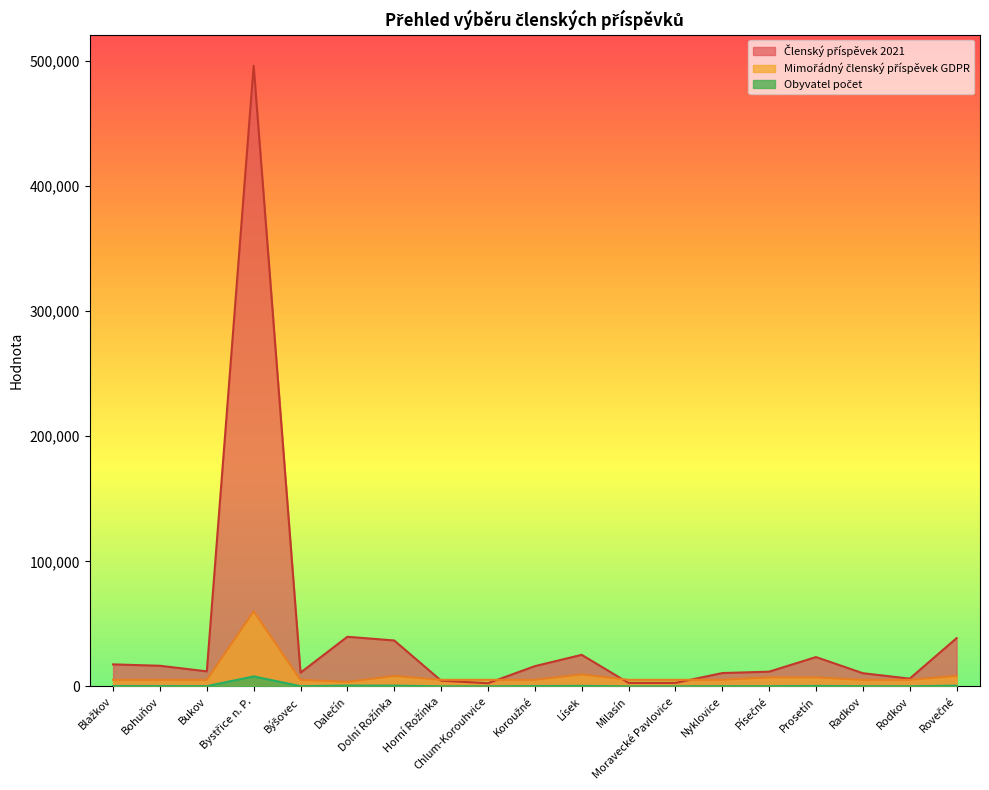

What is the greatest value displayed?

496248